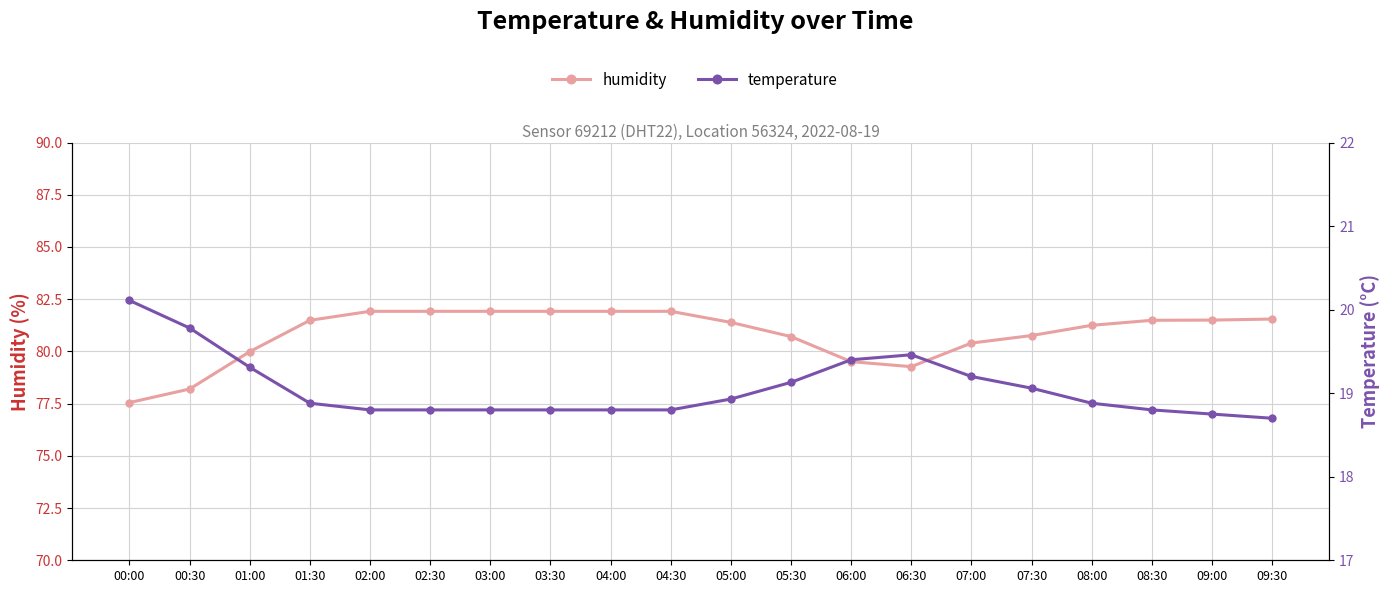

True or false: temperature and humidity cross at least once.

False